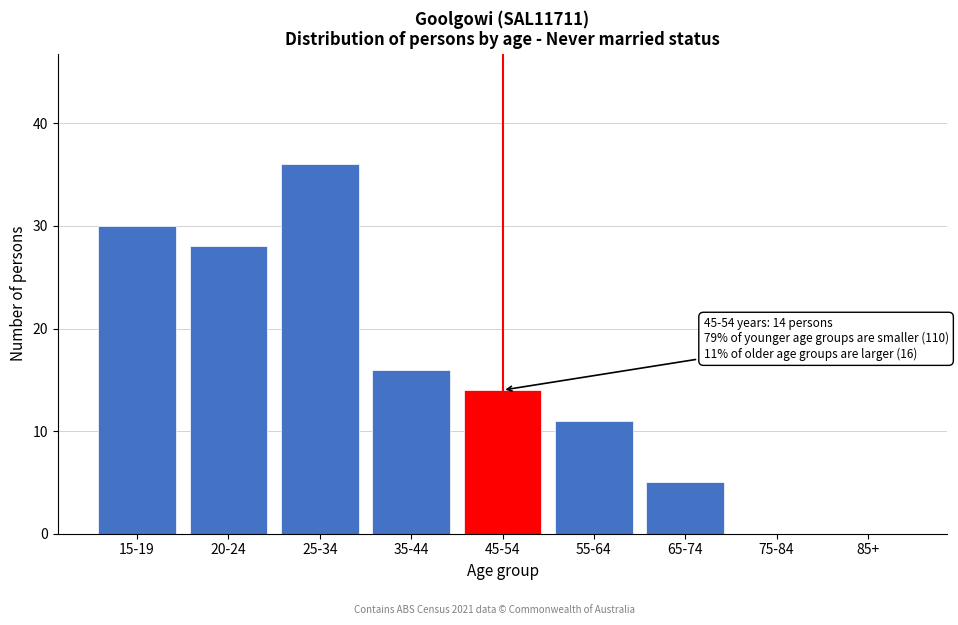

Reading left to right, list all the values displayed in this chart.

15-19=30	20-24=28	25-34=36	35-44=16	45-54=14	55-64=11	65-74=5	75-84=0	85+=0